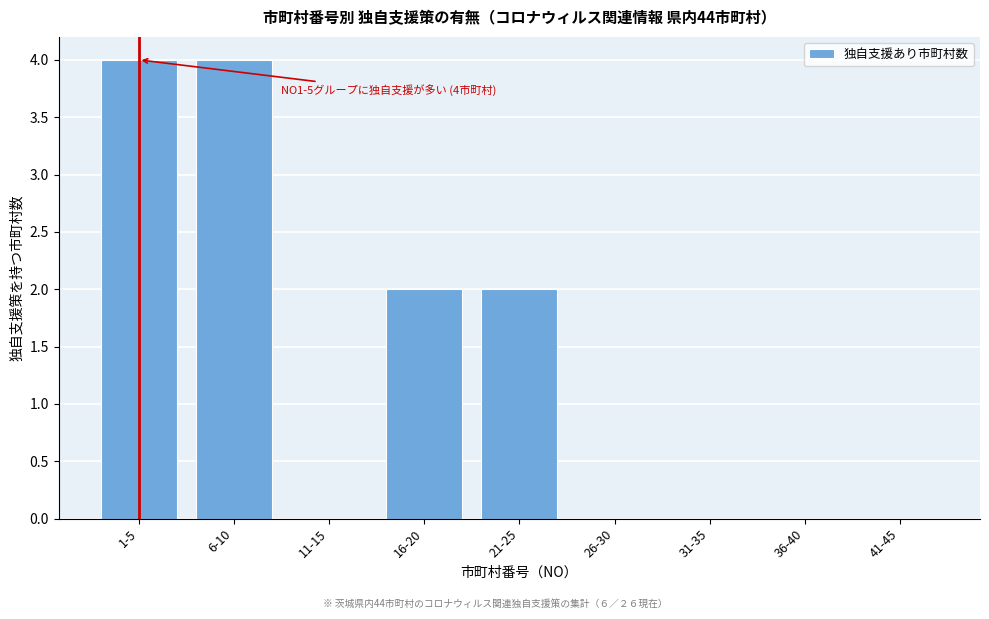

Reading left to right, extract all data points from this chart.

1-5=4	6-10=4	11-15=0	16-20=2	21-25=2	26-30=0	31-35=0	36-40=0	41-45=0